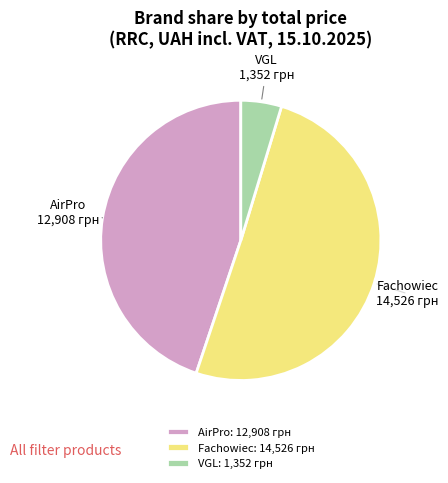

Does Fachowiec account for over 50% of the chart?

Yes